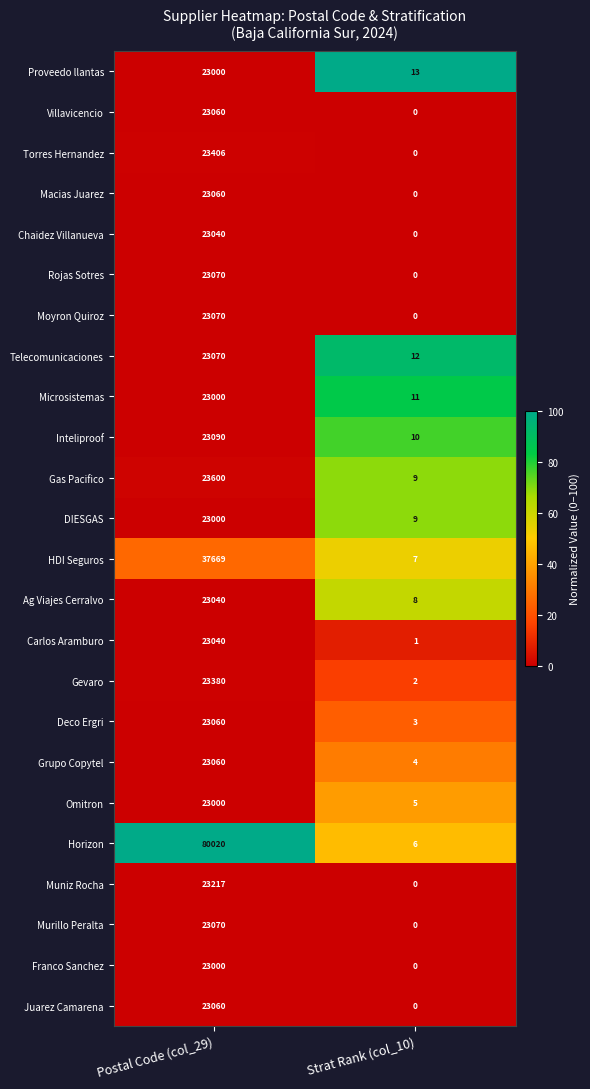

List the labels in order of Ag Viajes Cerralvo value, smallest first.

Strat Rank (col_10), Postal Code (col_29)